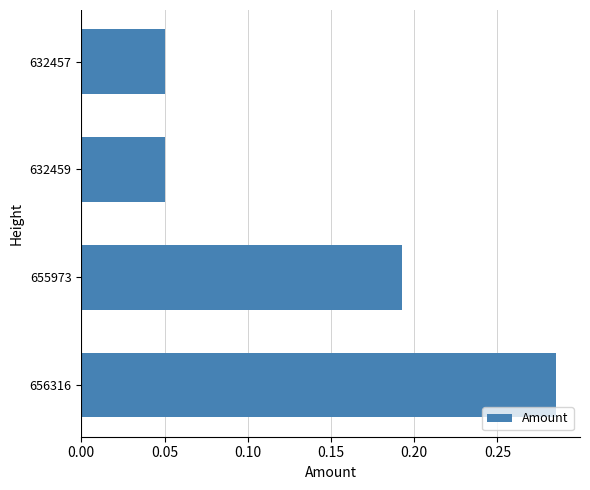

The value at 655973 is 0.1. True or false?

False